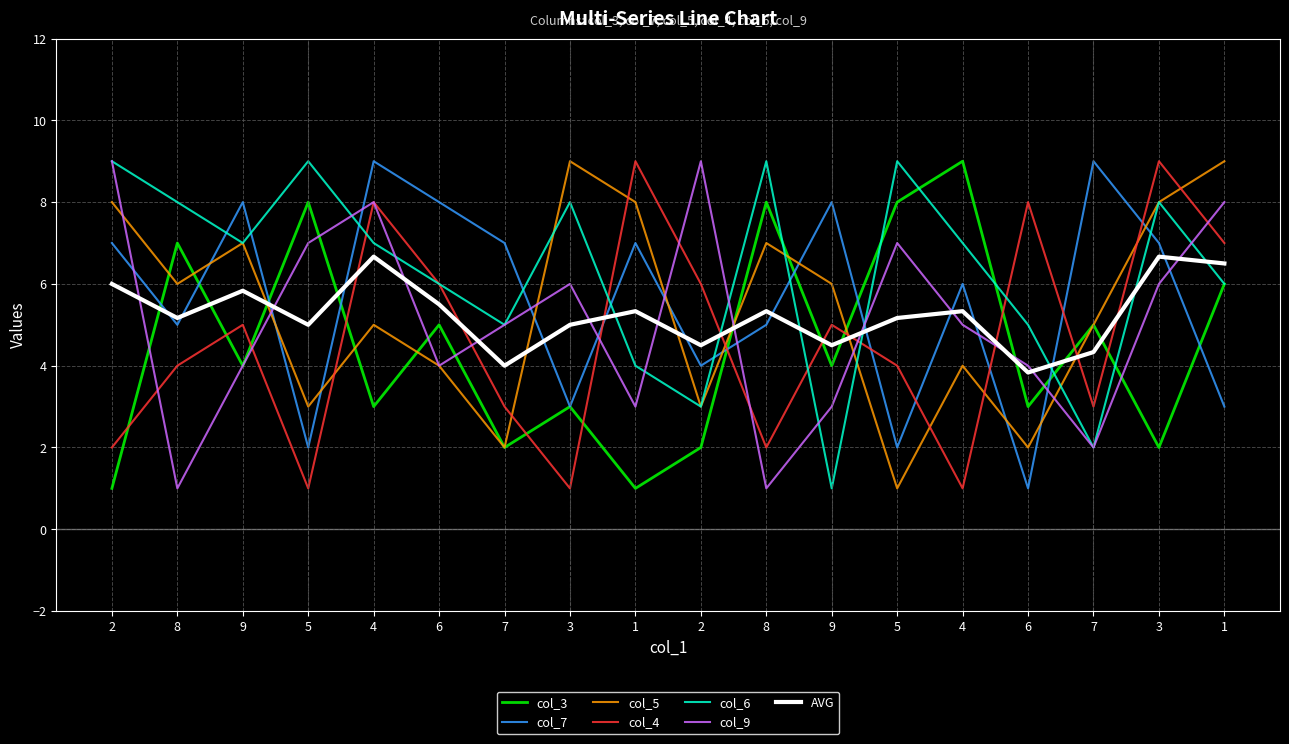

Count the col_6 values in the range 5 to 8.

10